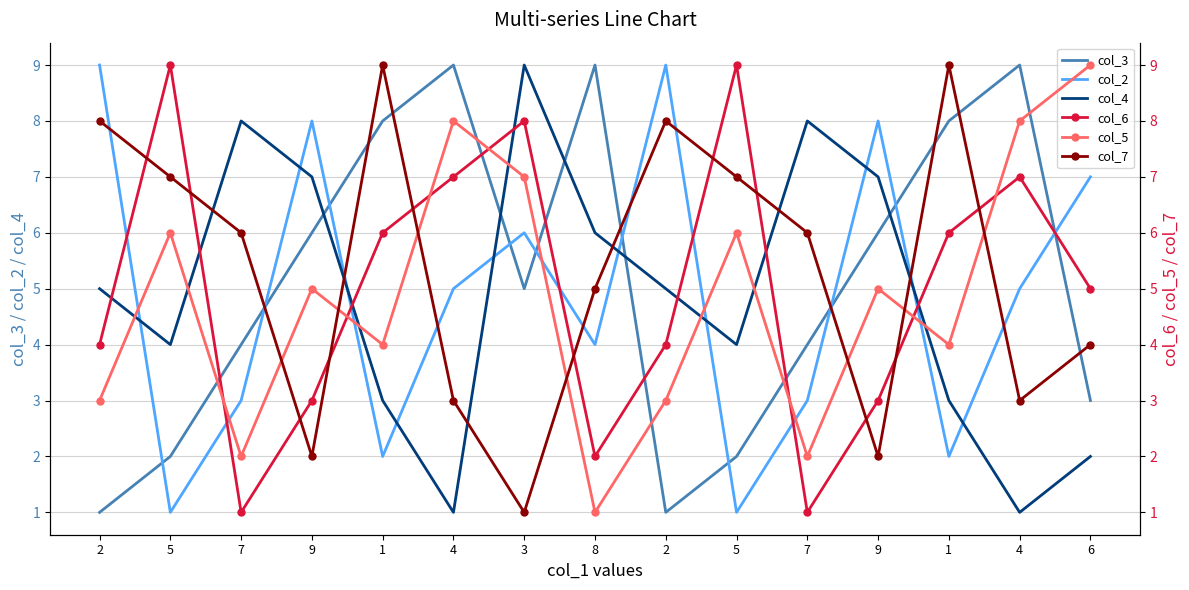

How many values in the col_6 series are below 5?

7